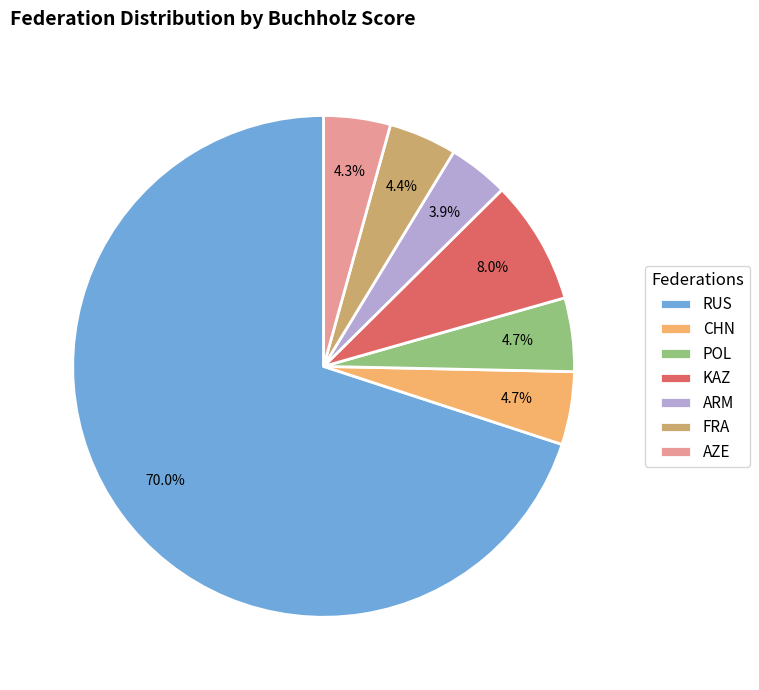

Approximately how many times larger is the value at POL compared to KAZ?

0.6